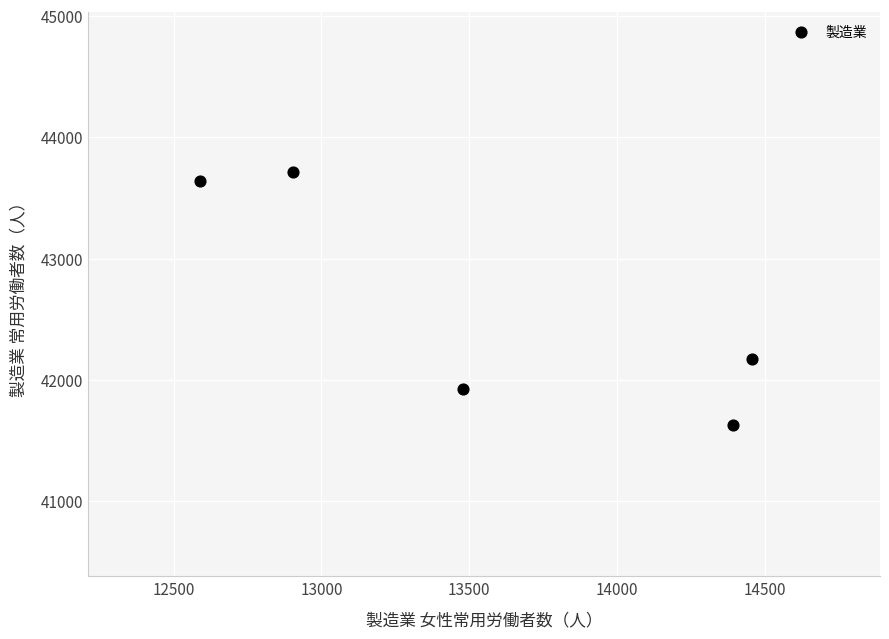

What Y value in the scatter plot is closest to 42674?

42177